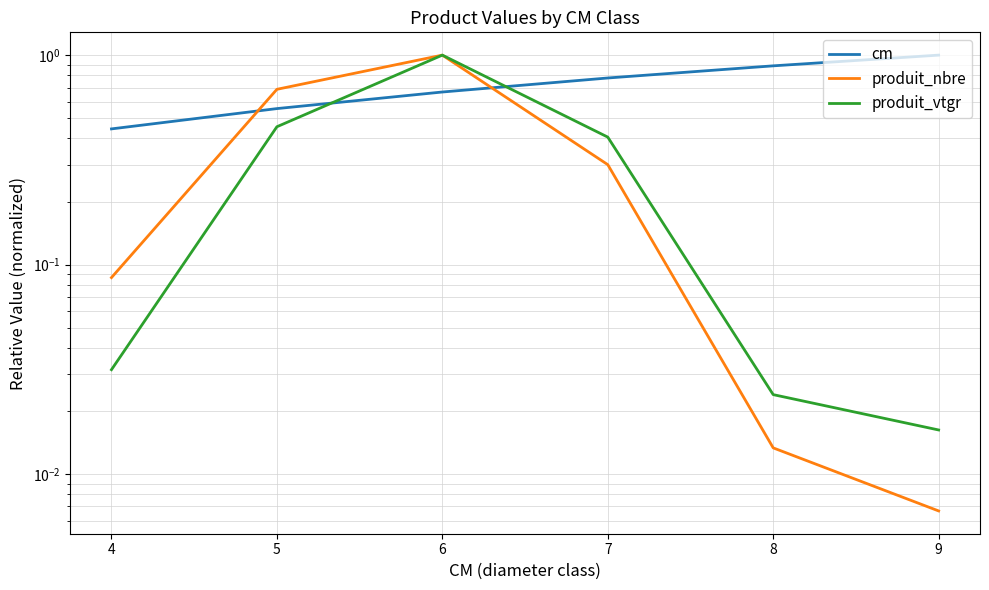

Does the chart display data point markers on the line(s)?

No